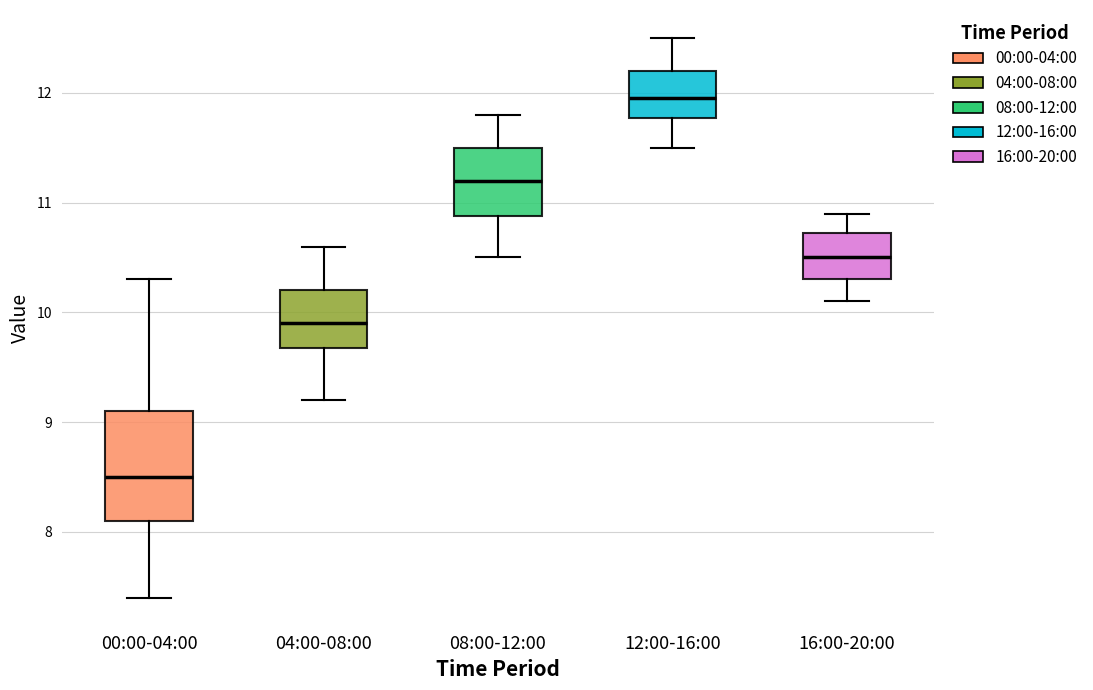

Reading left to right, transcribe this box plot: for each box, give where its median line is, the range the box spans, and where its two whiskers end, as read against the y-axis. The values are not printed on the chart, so give them approximately, as read against the axis.

00:00-04:00: median 8.5, box 8.1 to 9.1, whiskers 7.4 to 10.3
04:00-08:00: median 9.9, box 9.7 to 10.2, whiskers 9.2 to 10.6
08:00-12:00: median 11.2, box 10.9 to 11.5, whiskers 10.5 to 11.8
12:00-16:00: median 12.0, box 11.8 to 12.2, whiskers 11.5 to 12.5
16:00-20:00: median 10.5, box 10.3 to 10.7, whiskers 10.1 to 10.9